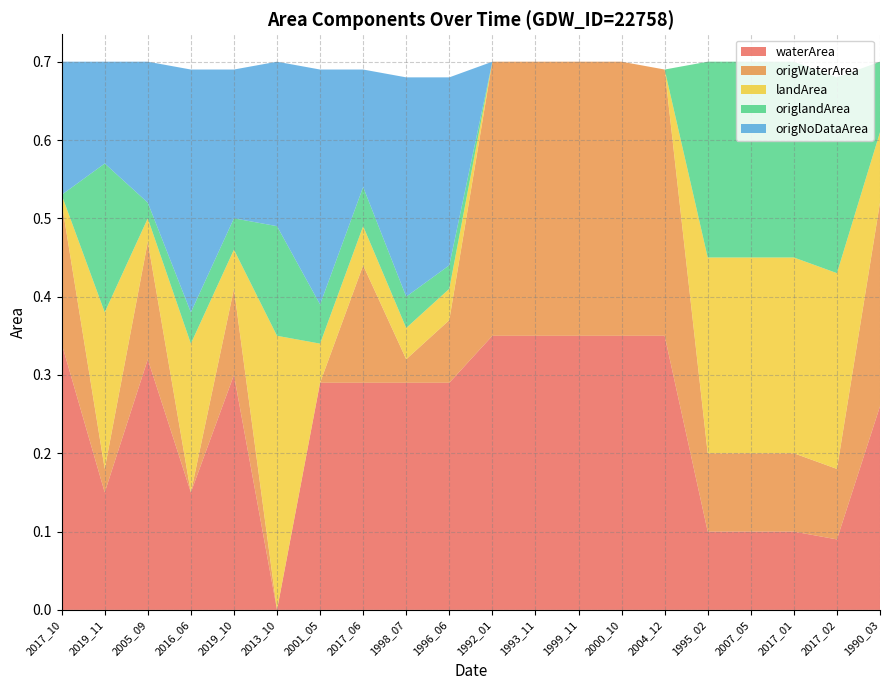

Reading left to right, extract all data points from this chart.

waterArea: 0.3	0.1	0.3	0.1	0.3	0.0	0.3	0.3	0.3	0.3	0.3	0.3	0.3	0.3	0.3	0.1	0.1	0.1	0.1	0.3
origWaterArea: 0.2	0.0	0.1	0.0	0.1	0.0	0.0	0.1	0.0	0.1	0.3	0.3	0.3	0.3	0.3	0.1	0.1	0.1	0.1	0.3
landArea: 0.0	0.2	0.0	0.2	0.1	0.3	0.1	0.1	0.0	0.0	0.0	0.0	0.0	0.0	0.0	0.2	0.2	0.2	0.2	0.1
origlandArea: 0.0	0.2	0.0	0.0	0.0	0.1	0.1	0.1	0.0	0.0	0.0	0.0	0.0	0.0	0.0	0.2	0.2	0.2	0.2	0.1
origNoDataArea: 0.2	0.1	0.2	0.3	0.2	0.2	0.3	0.1	0.3	0.2	0.0	0.0	0.0	0.0	0.0	0.0	0.0	0.0	0.0	0.0